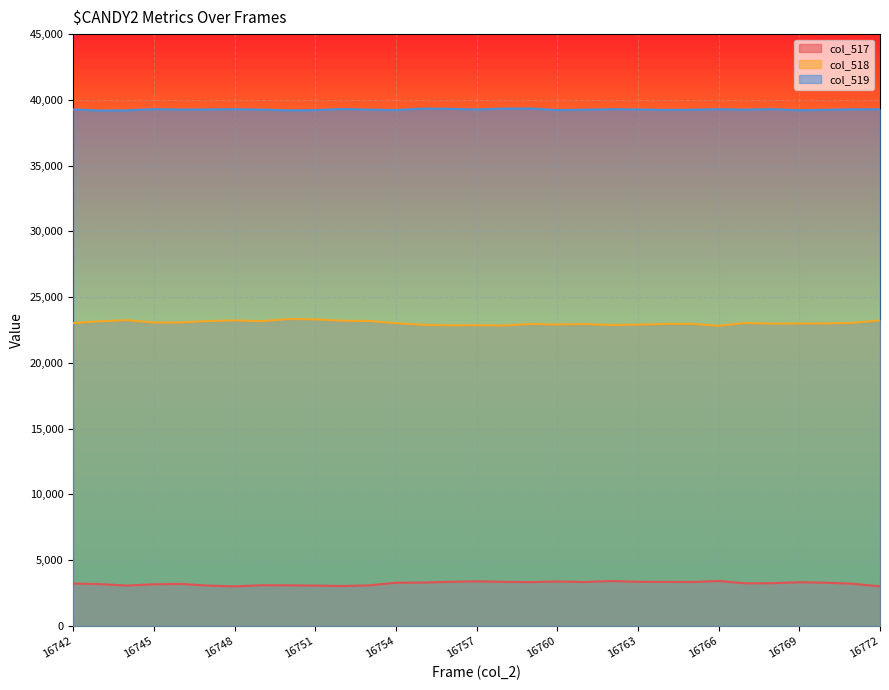

At which label does col_518 first exceed 23022?

16742